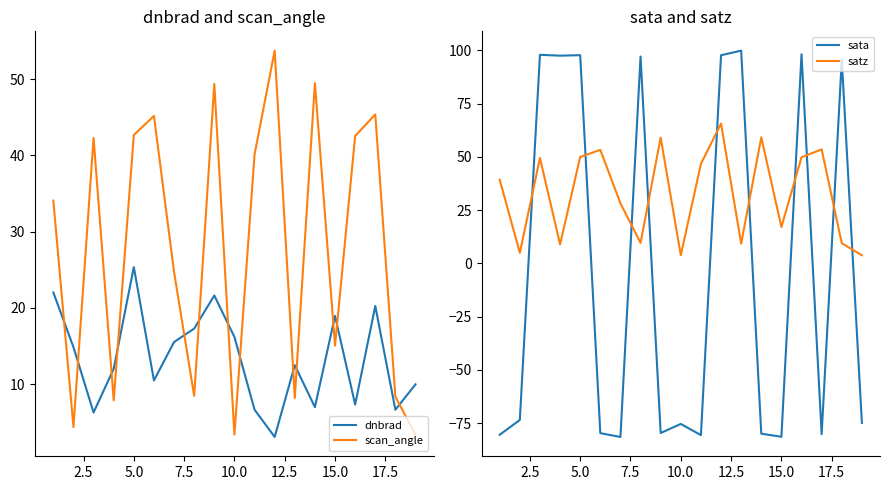

Which series ends up on top after the final intersection of dnbrad and sata?

dnbrad